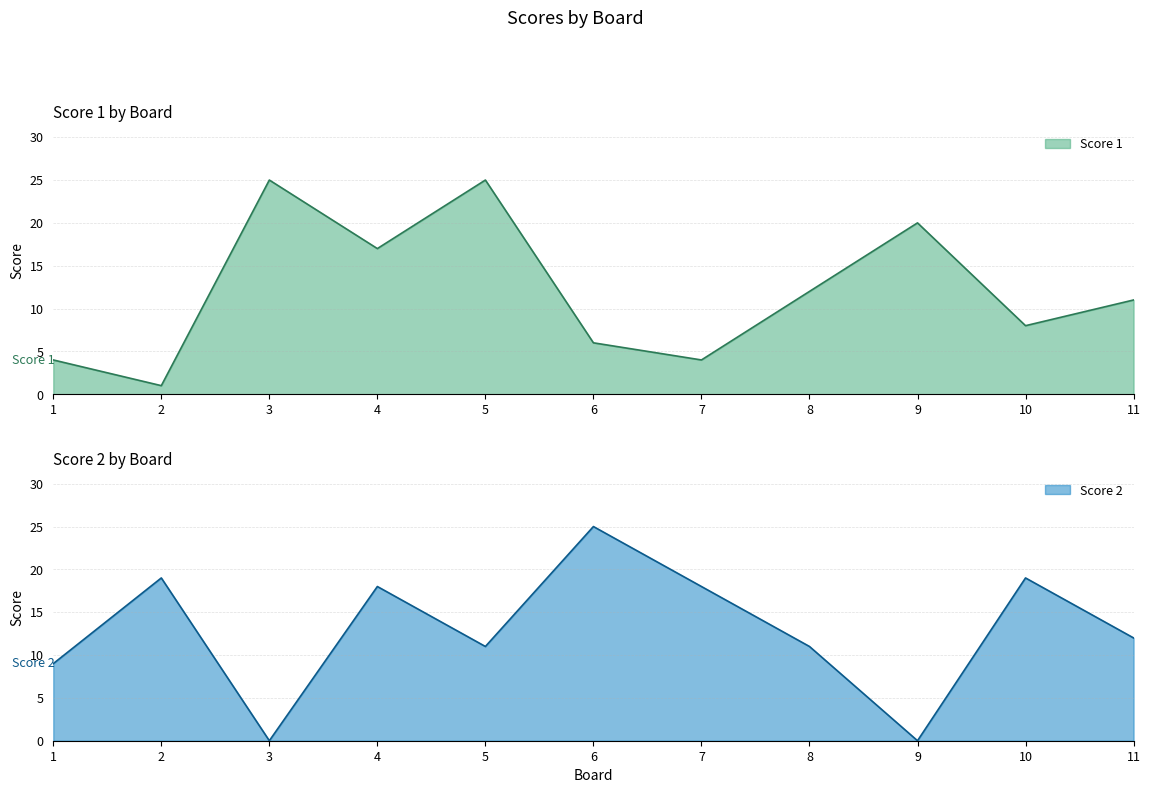

Where does the Score 2 series first go above 12?

2